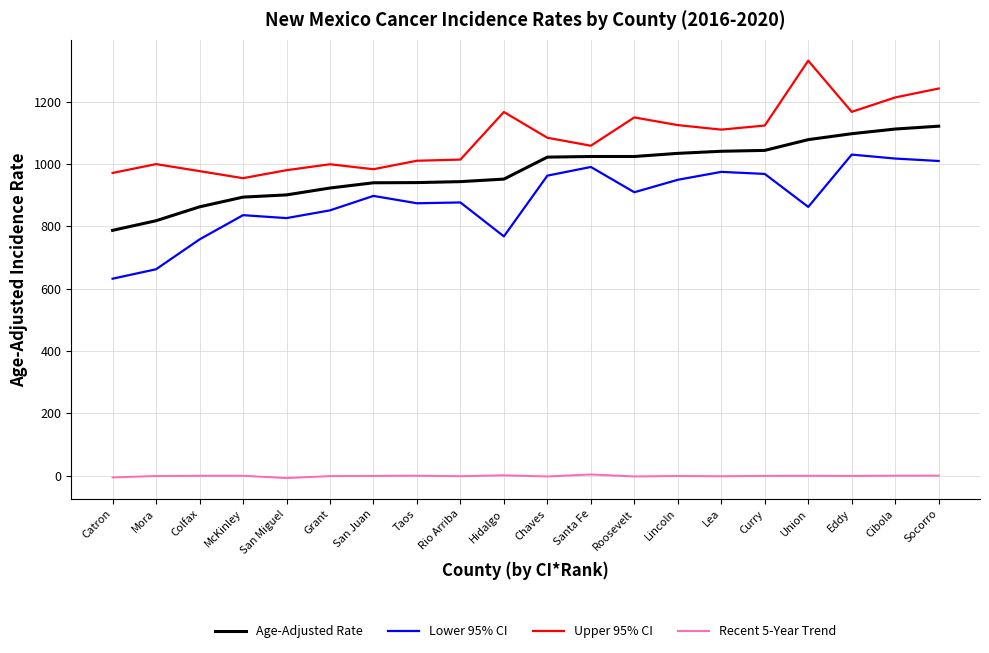

True or false: Lower 95% CI and Recent 5-Year Trend intersect in this chart.

False